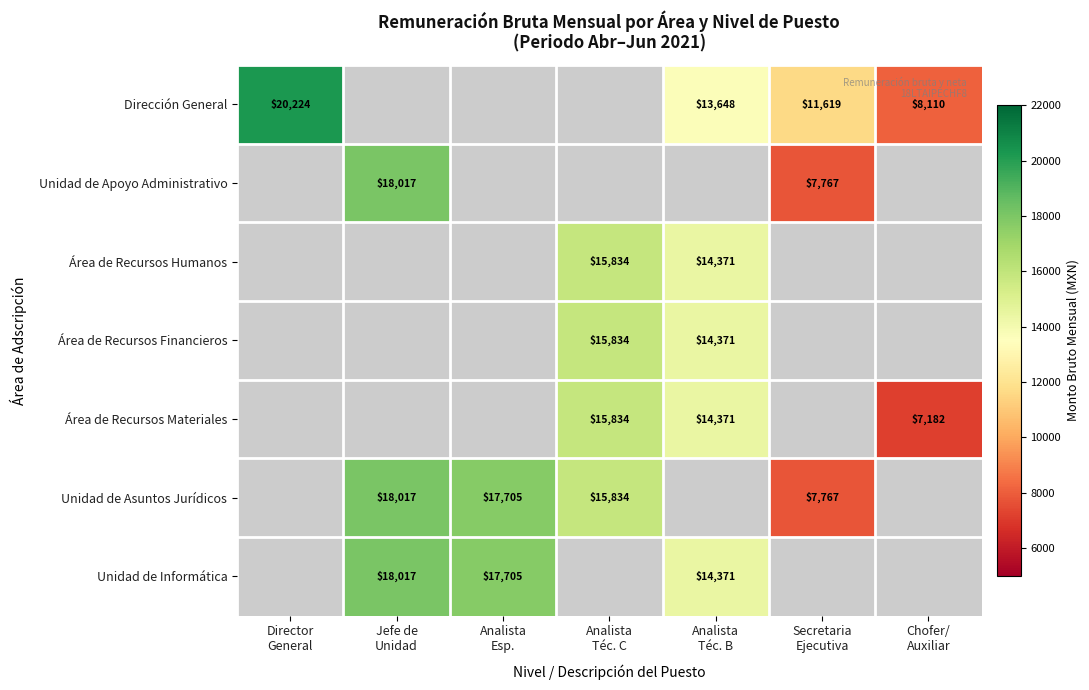

Rank the categories by Área de Recursos Humanos value from lowest to highest.

Analista Téc. B, Secretaria Ejecutiva, Chofer/ Auxiliar, Director General, Jefe de Unidad, Analista Esp., Analista Téc. C